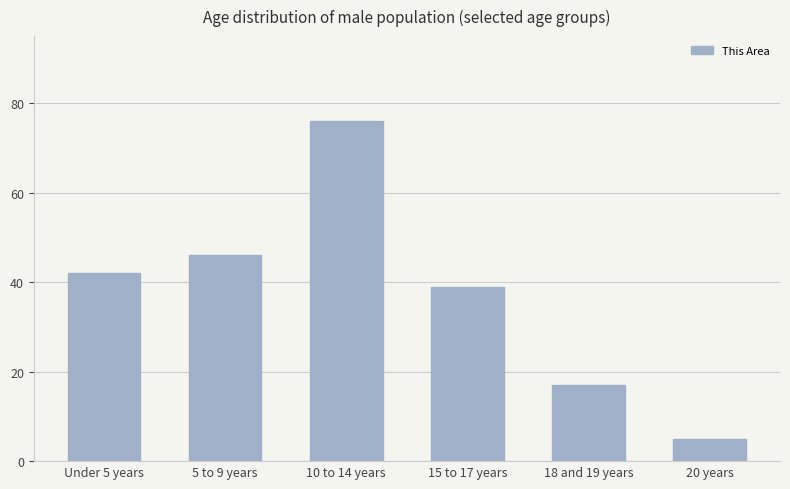

How many bars are there in total?

6